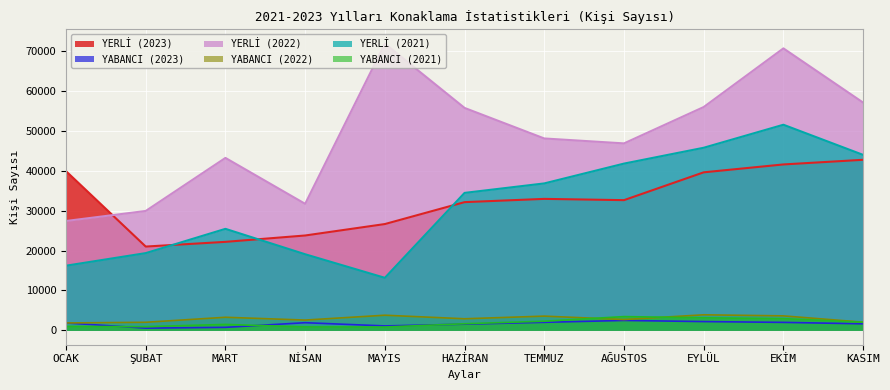

Does the chart display data point markers on the line(s)?

No